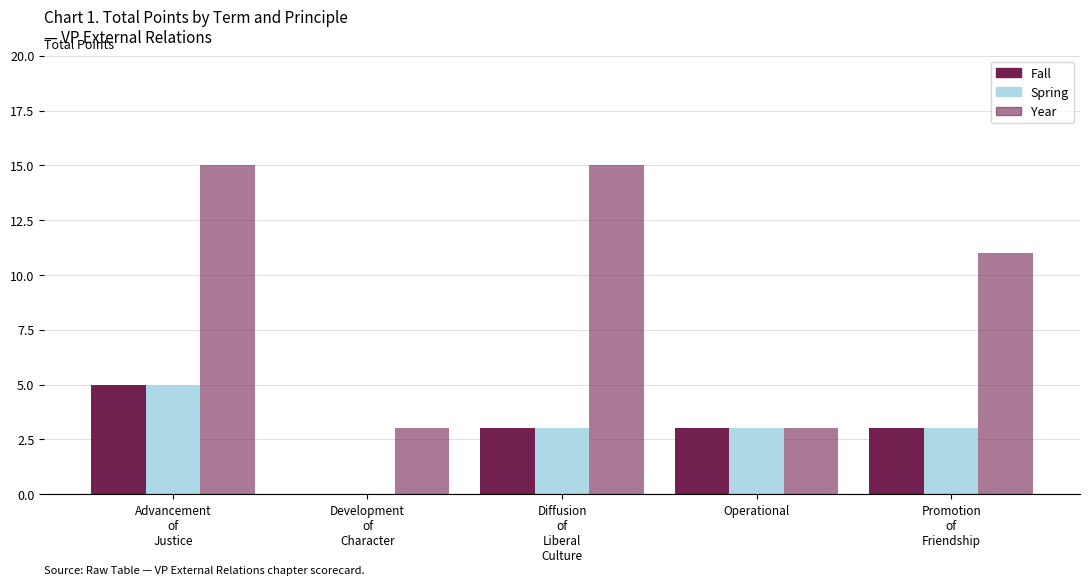

How many series are shown in this chart?

3